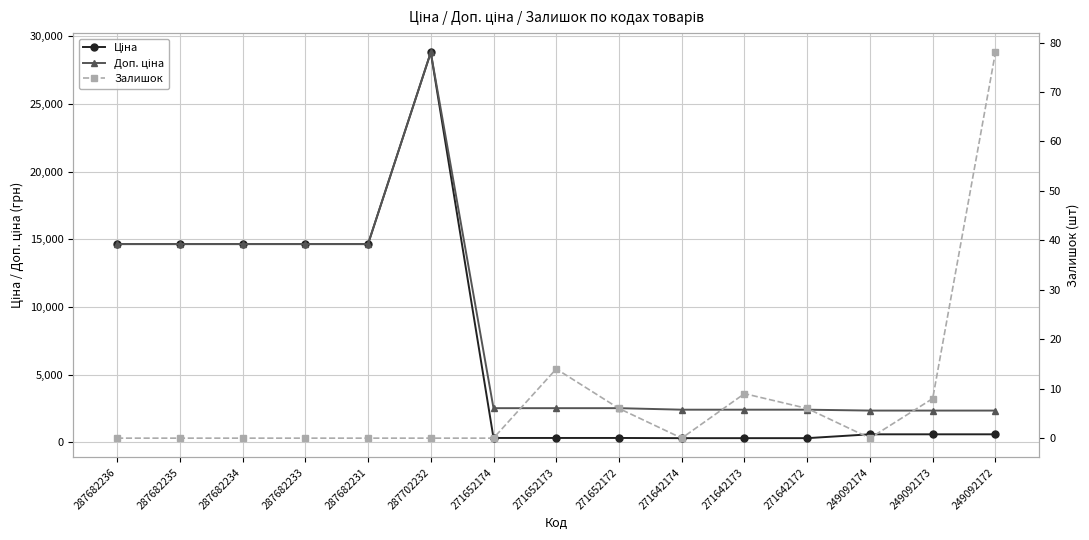

At 287702232, list the series in order from smallest to largest.

Залишок, Ціна, Доп. ціна